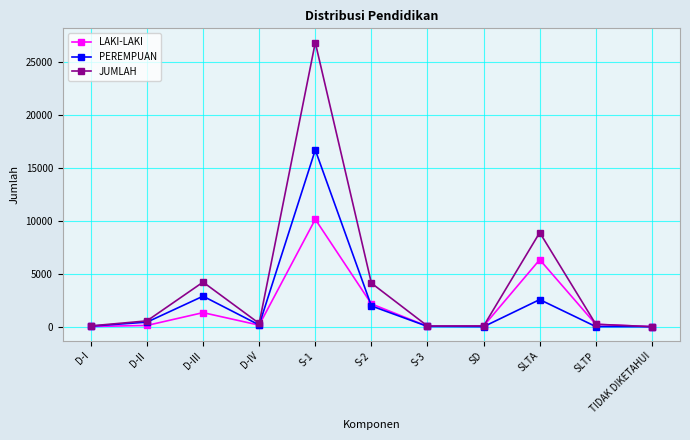

What is the difference between the highest and lowest values at D-I?

55